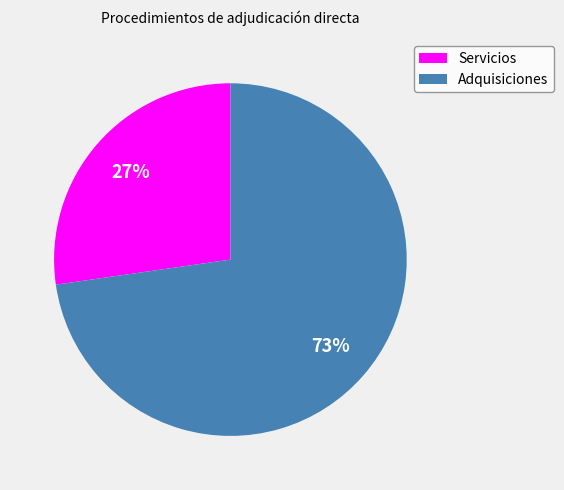

To the nearest percent, what is the average slice percentage?

50%